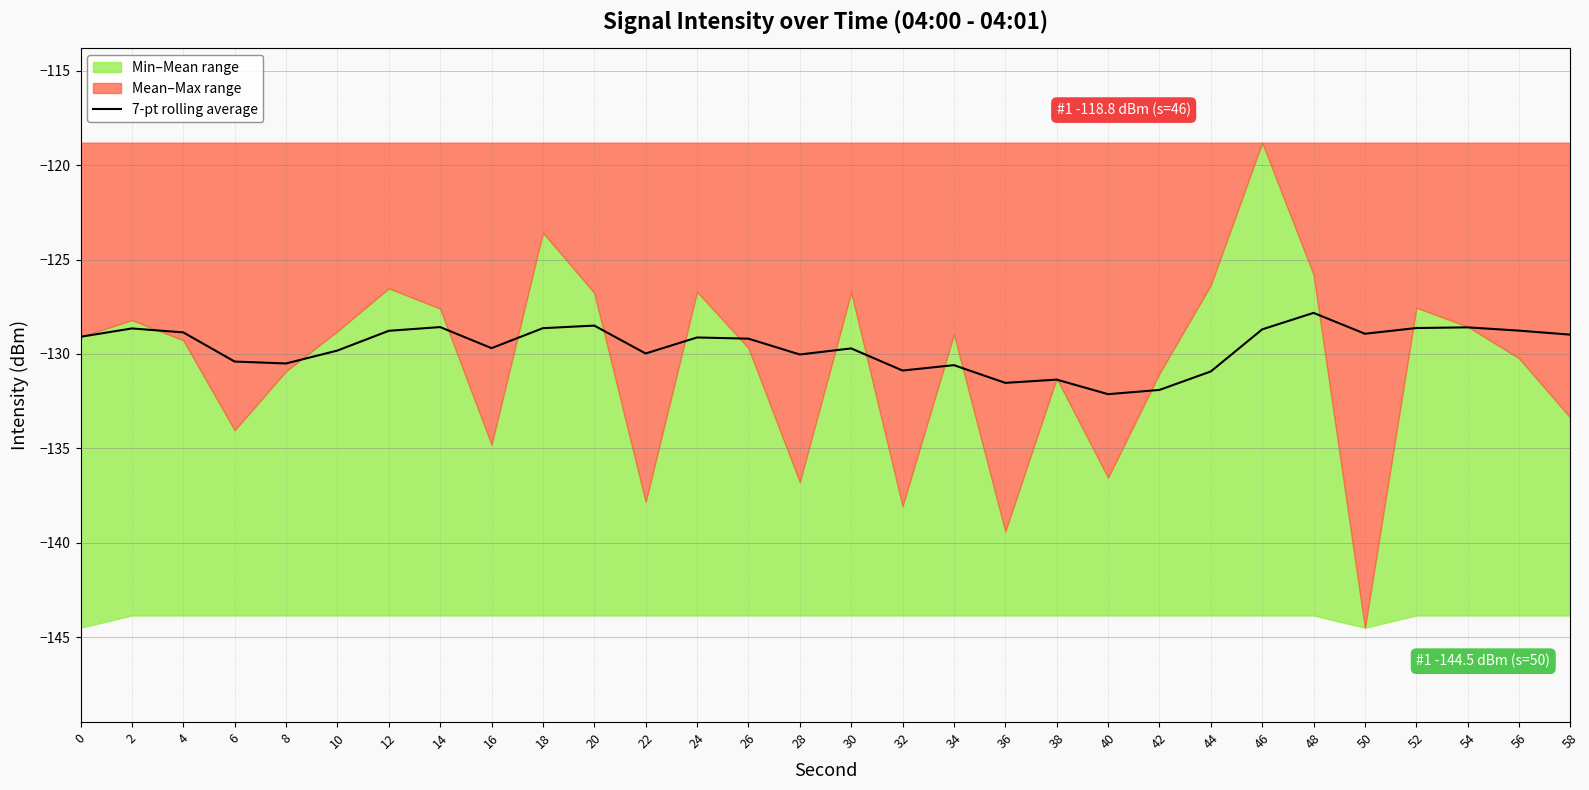

What is the value of the 12th point from the left?

-130.0